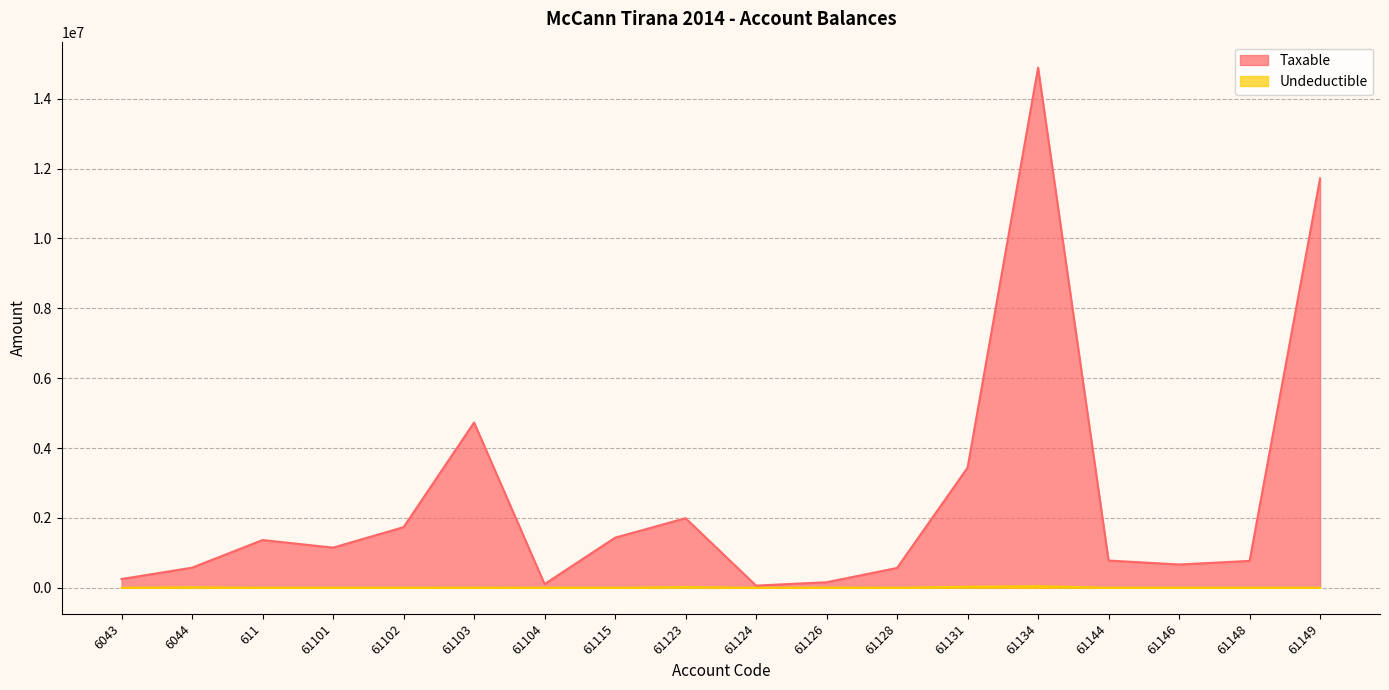

Which series has the largest total across all categories?

Taxable